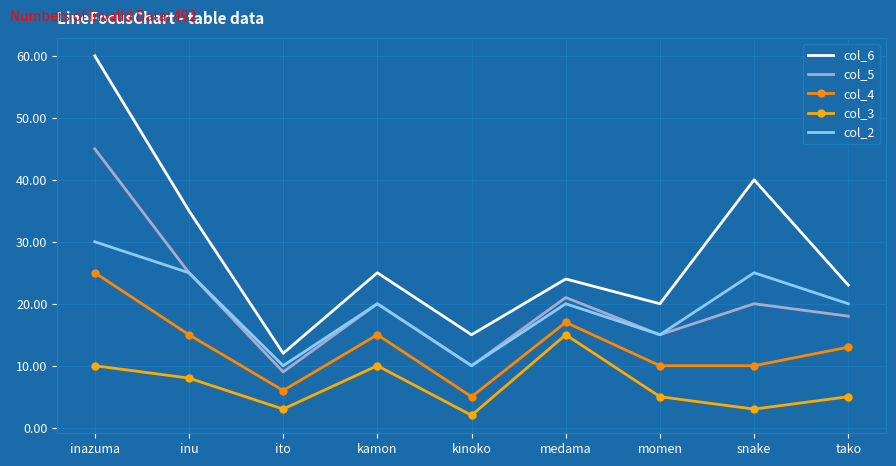

What is the greatest value displayed?

60